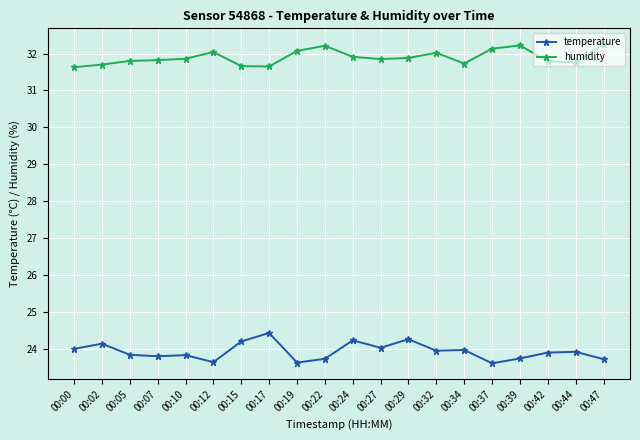

Is it true that humidity equals 32.2 at 00:39?

True